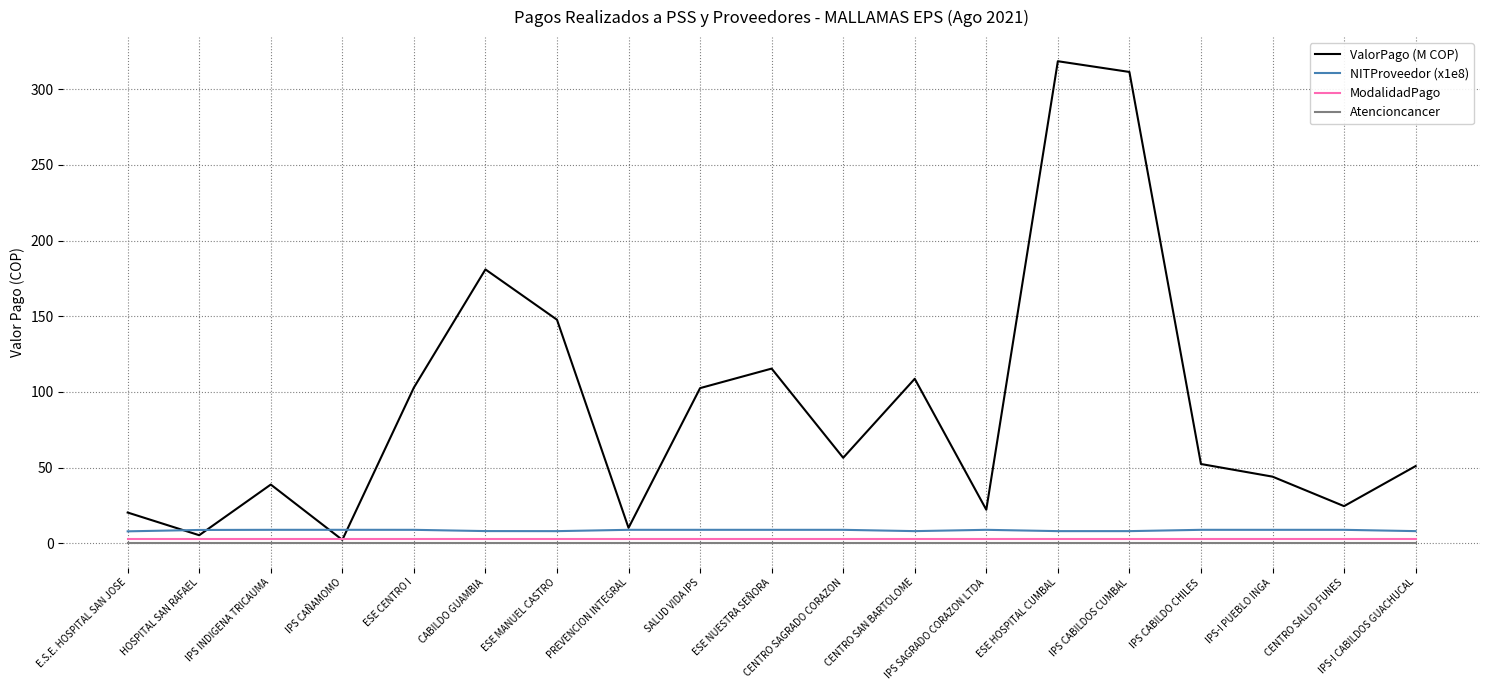

Between IPS CAÑAMOMO and CENTRO SAGRADO CORAZON, which series saw the biggest shift?

ValorPago (M COP)